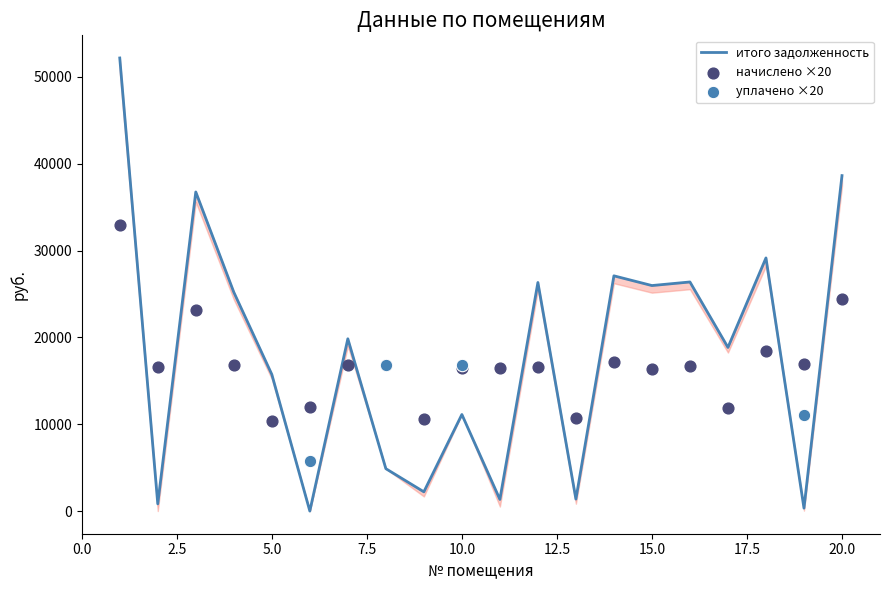

Is the value of задолженность at 12 greater than the value of начислено at 19?

Yes